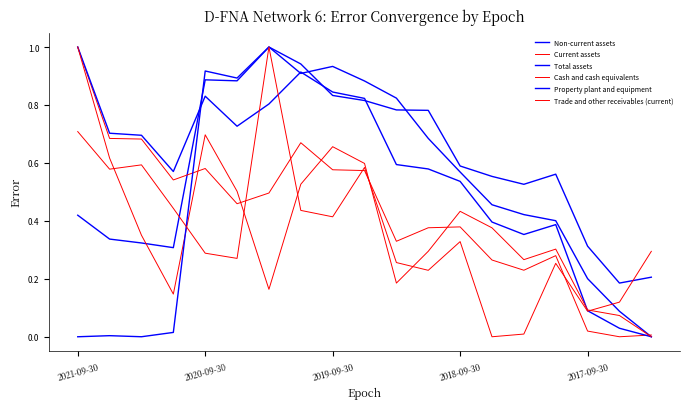

How many values in the Total assets series exceed 0?

18